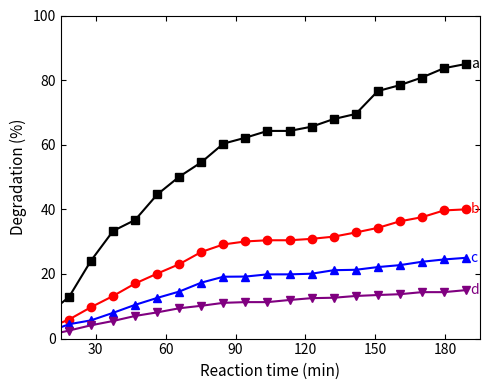

What is the greatest value displayed?

85.0